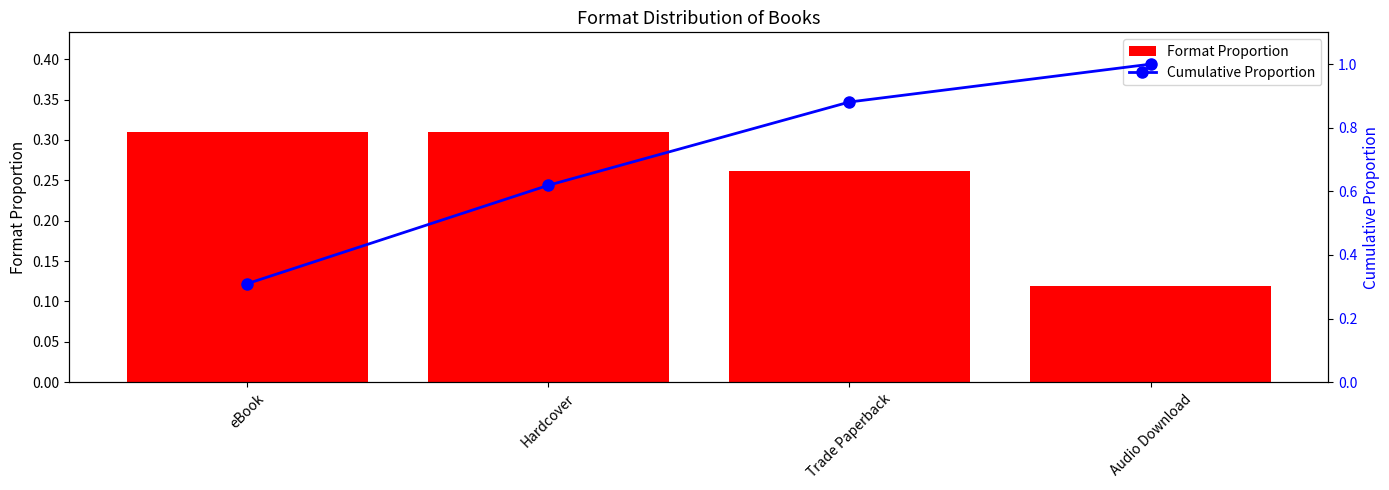

How many categories are shown in the chart?

4